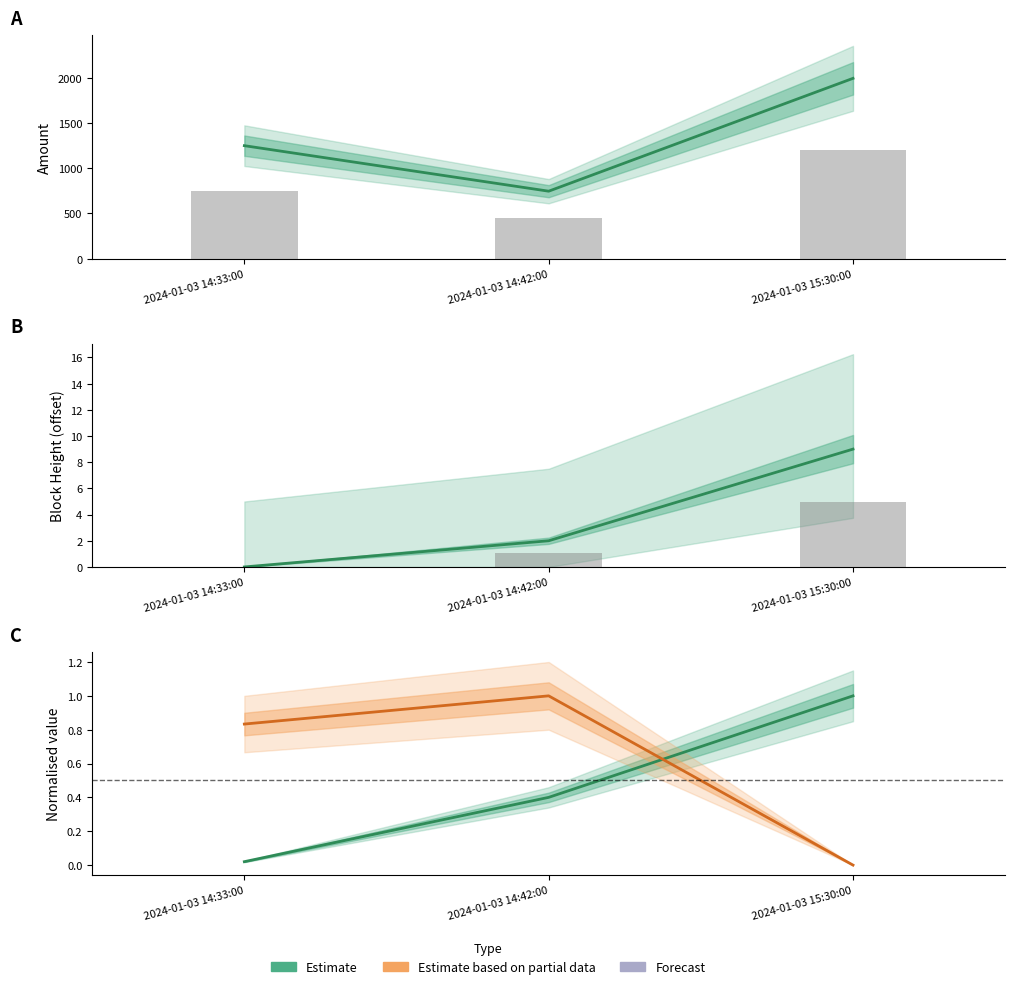

What is the label of the 1st bar from the right?

2024-01-03 15:30:00